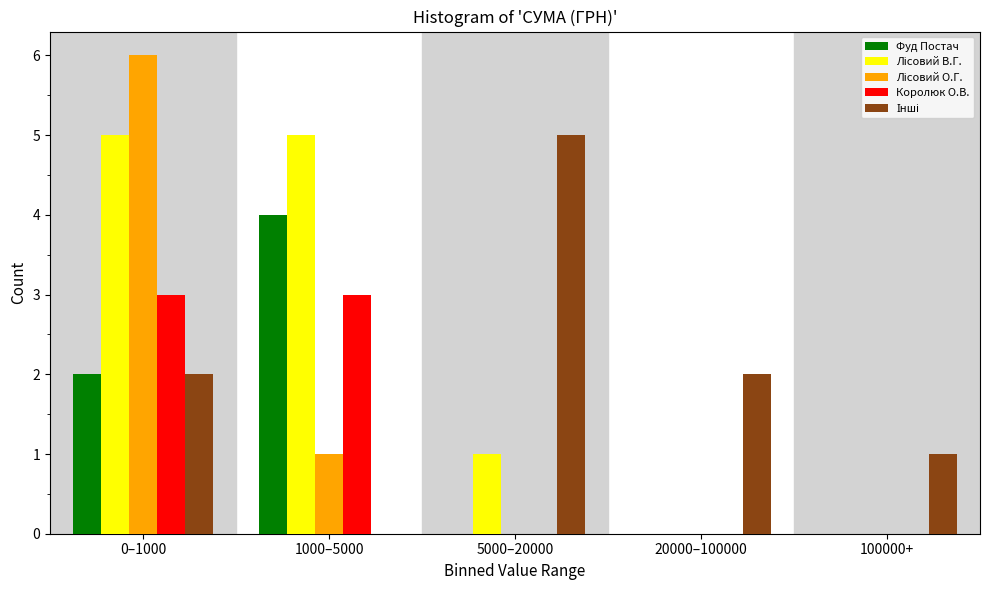

What is the maximum value for Королюк О.В.?

3